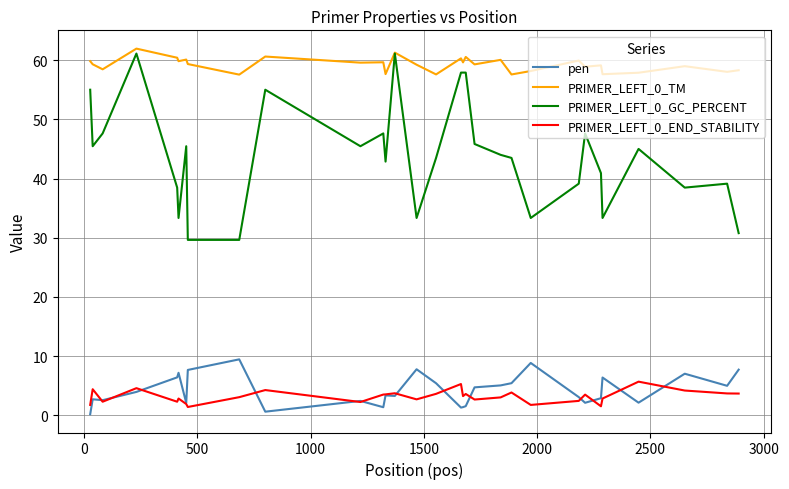

True or false: PRIMER_LEFT_0_GC_PERCENT and pen intersect in this chart.

False